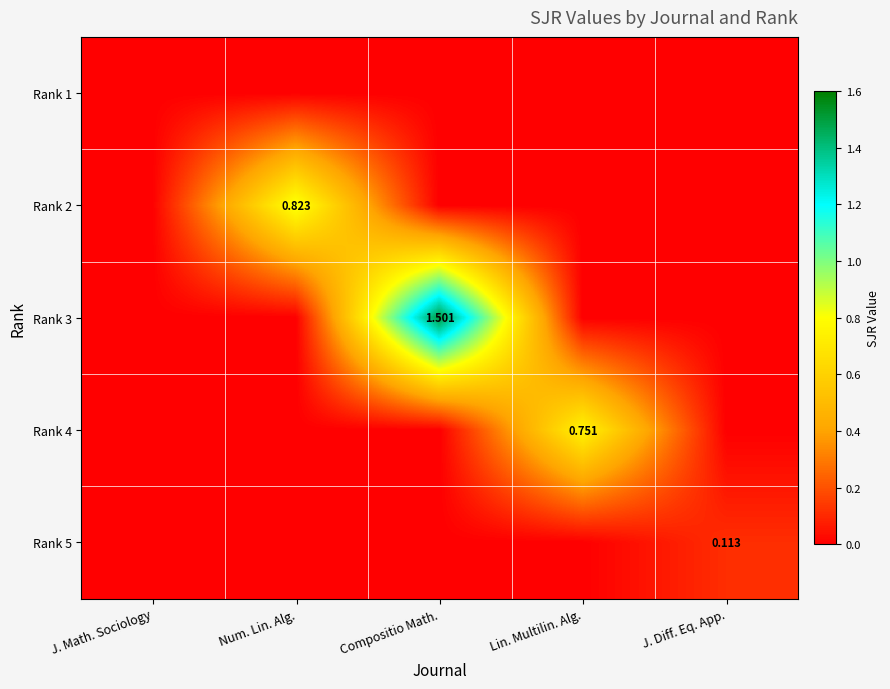

Which category has the lowest value across all series?

J. Math. Sociology